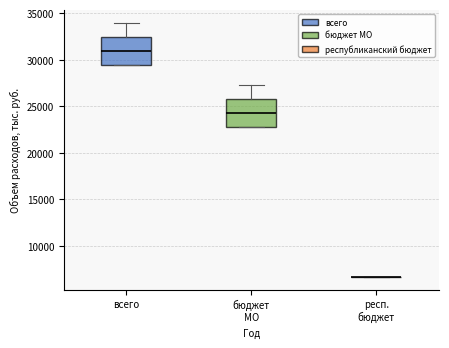

Where is the lower edge of the box for всего on the y-axis? The values are not printed on the chart, so give them approximately, as read against the axis.

29500